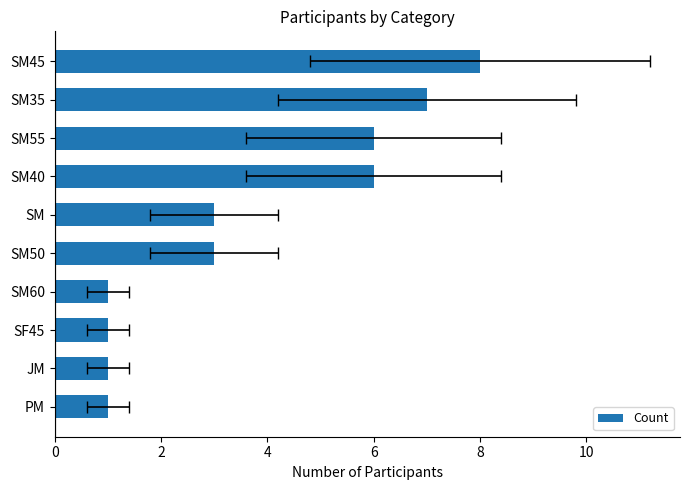

What is the ratio of the value at SM35 to the value at SM45?

0.9